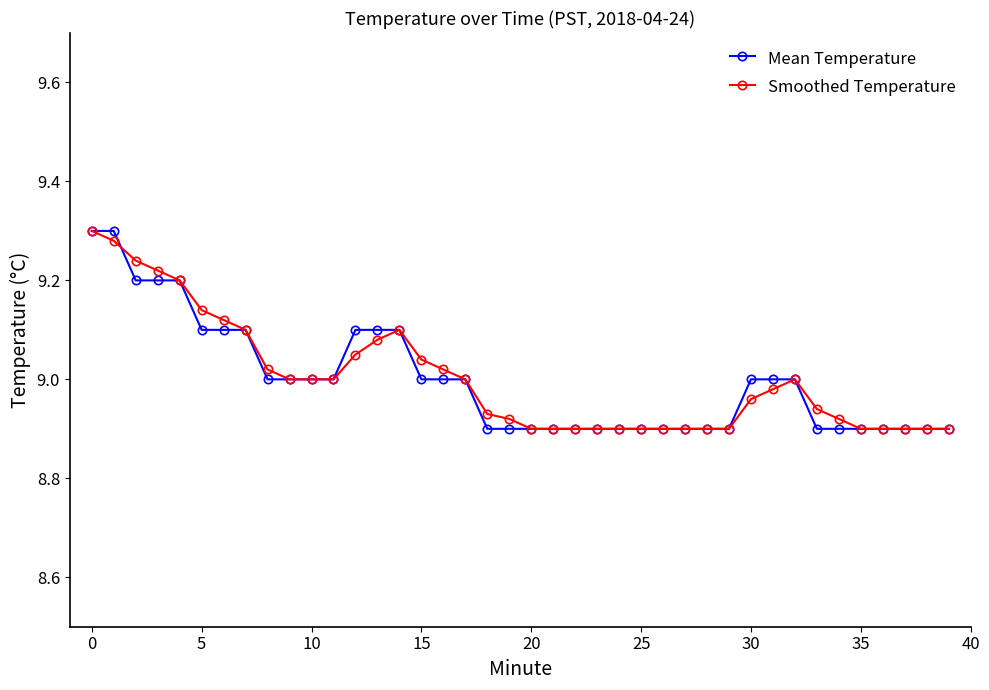

How many distinct data groups are displayed?

2